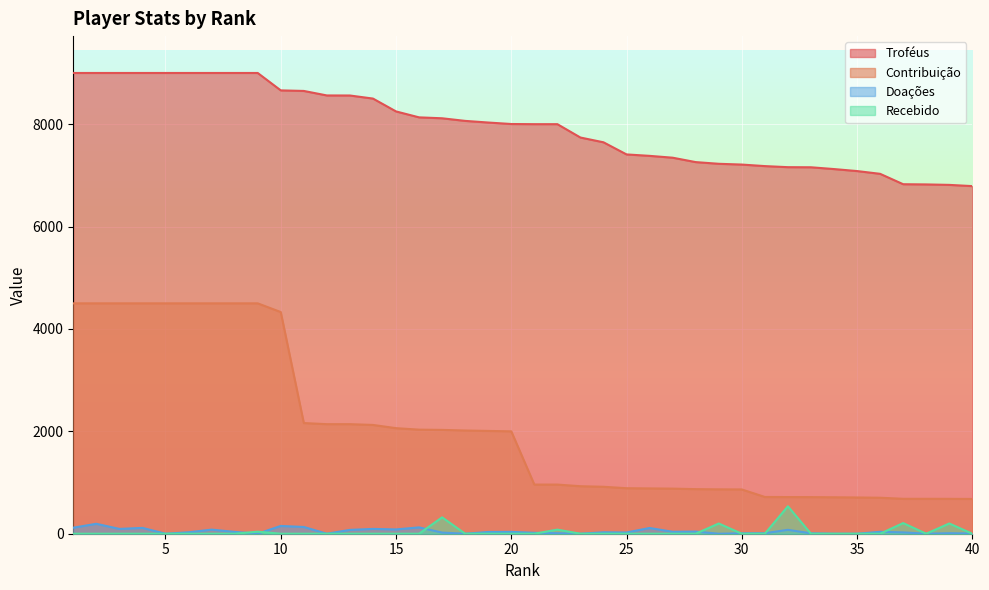

In Recebido, how many points are lower than both neighbors (excluding endpoints)?

1